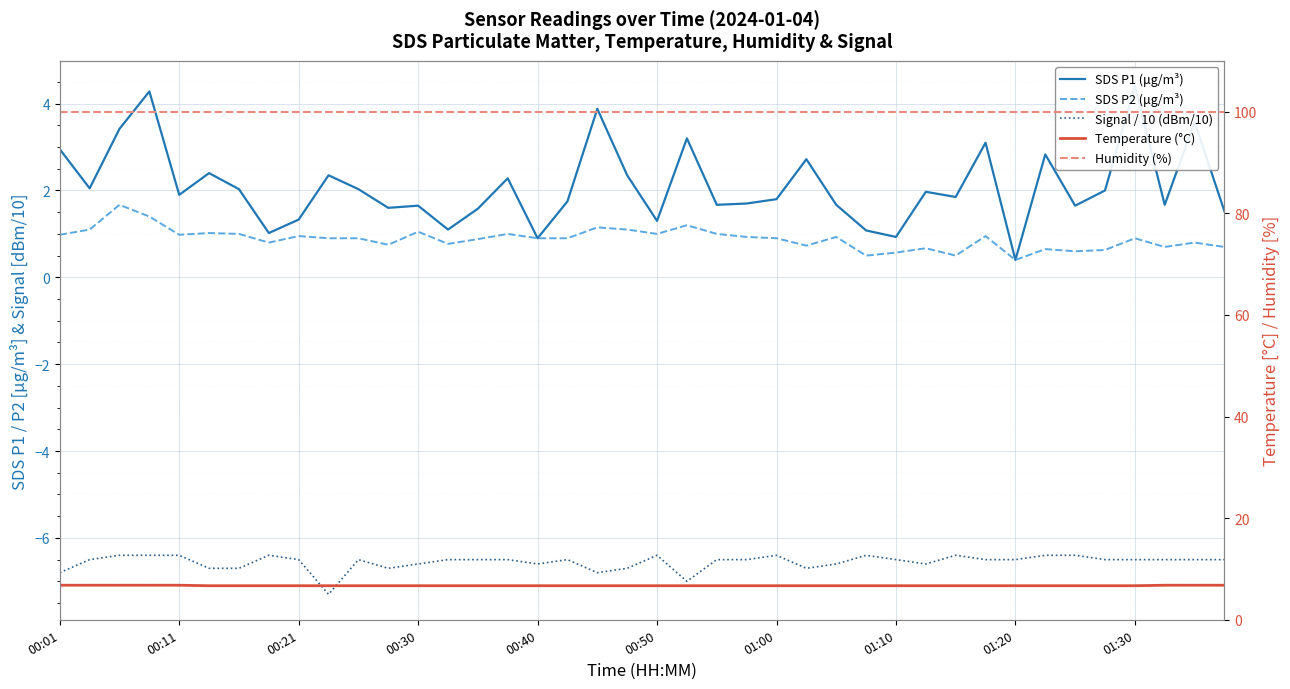

Does the chart display data point markers on the line(s)?

No